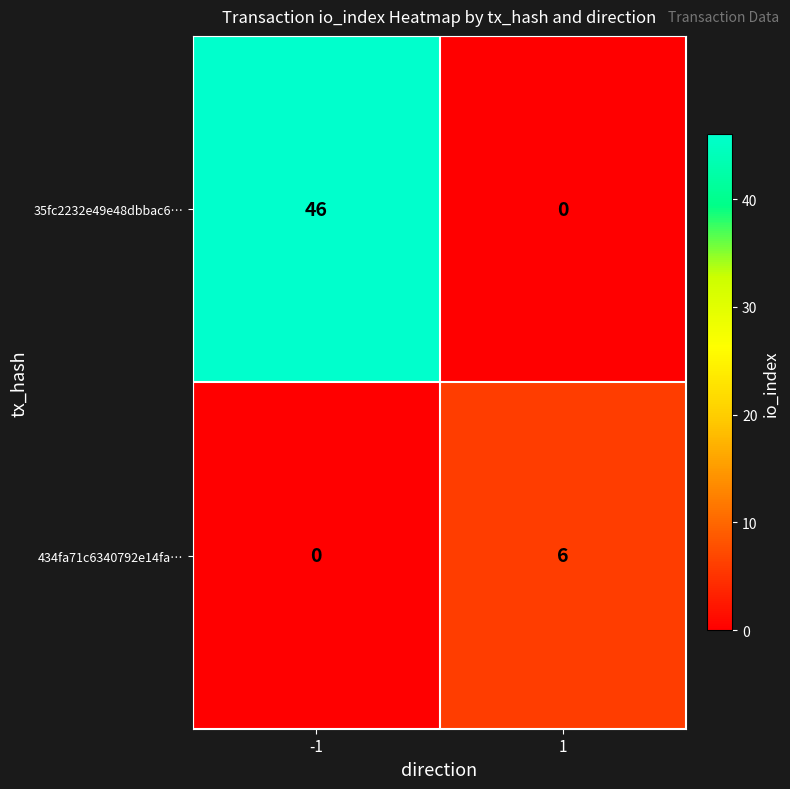

Reading right to left, transcribe all the data shown in this chart.

35fc2232e49e48dbbac6…: 0	46
434fa71c6340792e14fa…: 6	0